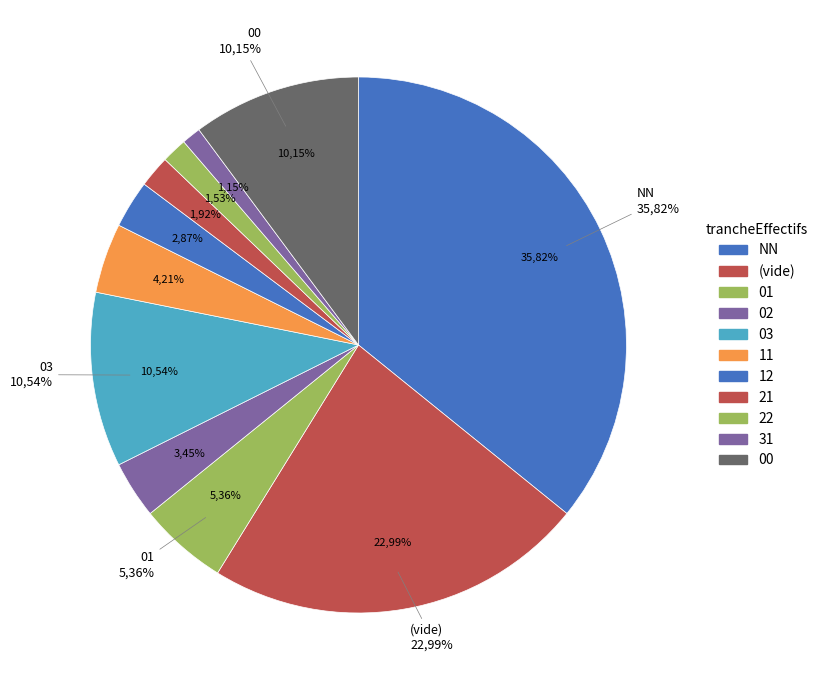

How many slices are in this pie chart?

11